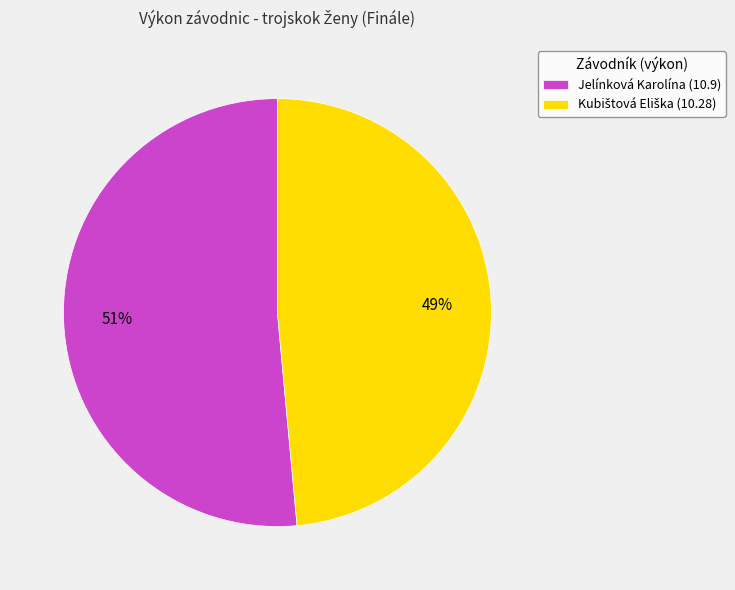

To the nearest percent, what is the average slice percentage?

50%